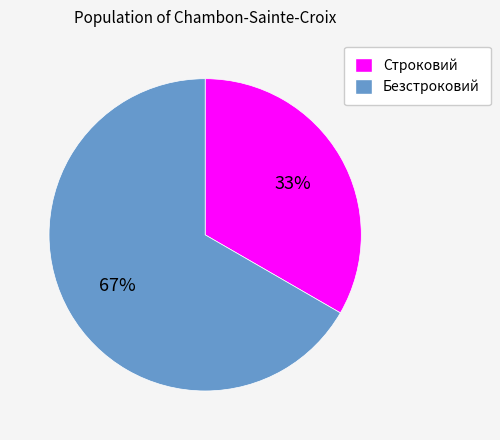

What is the largest slice in the pie chart?

Безстроковий